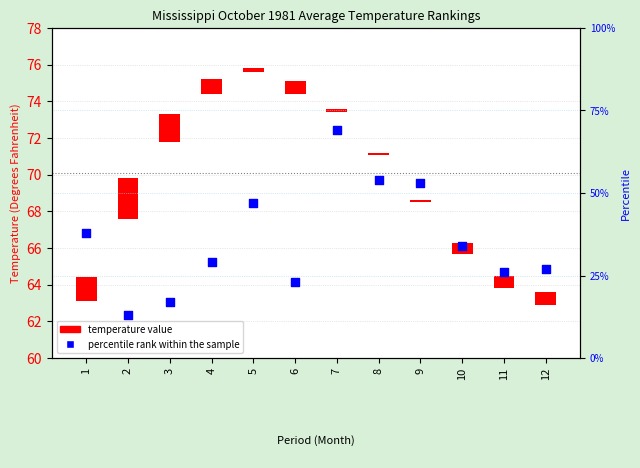

Which has a higher value, 8 or 12?

8